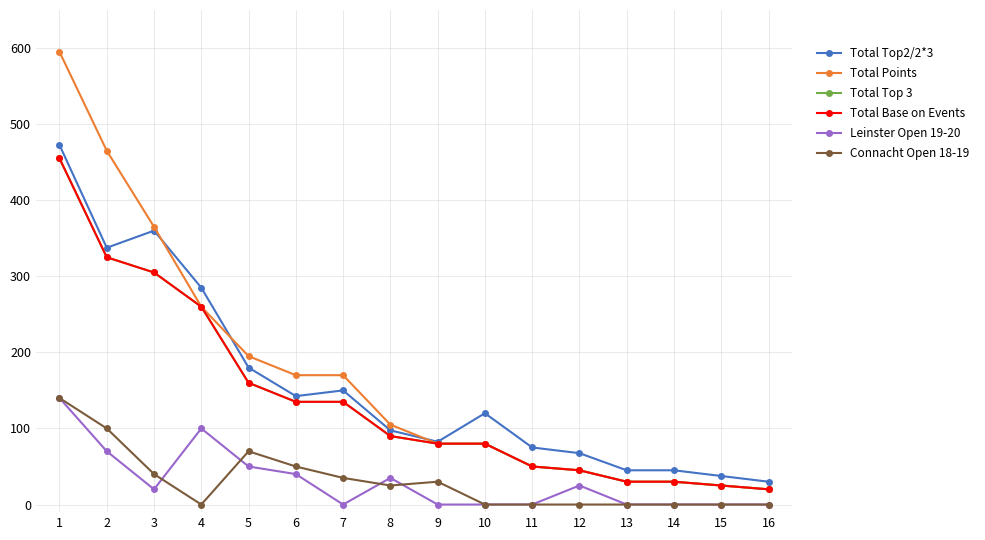

Between 6 and 14, which series saw the biggest shift?

Total Points